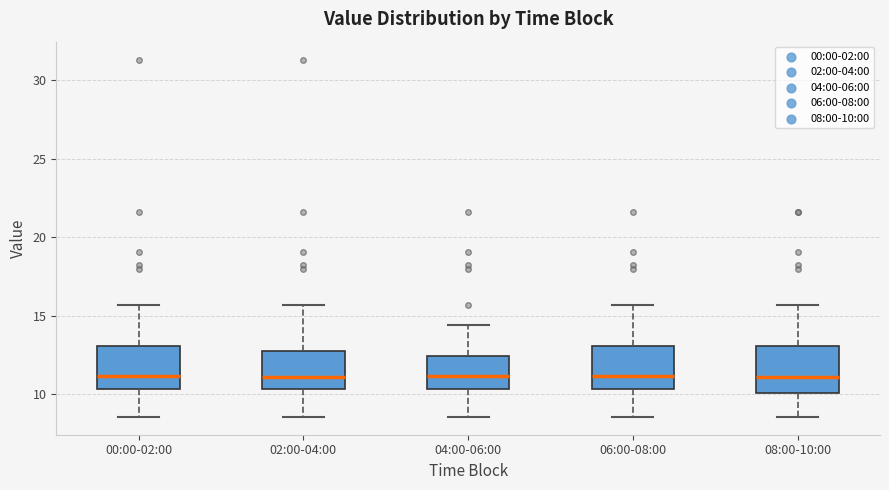

Where is the lower edge of the box for 00:00-02:00 on the y-axis? The values are not printed on the chart, so give them approximately, as read against the axis.

10.5